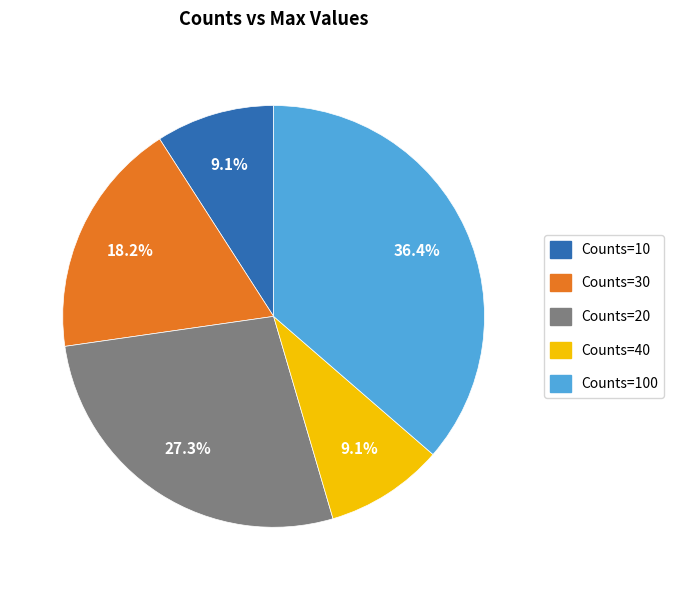

Is there any slice that represents more than half of the pie?

No